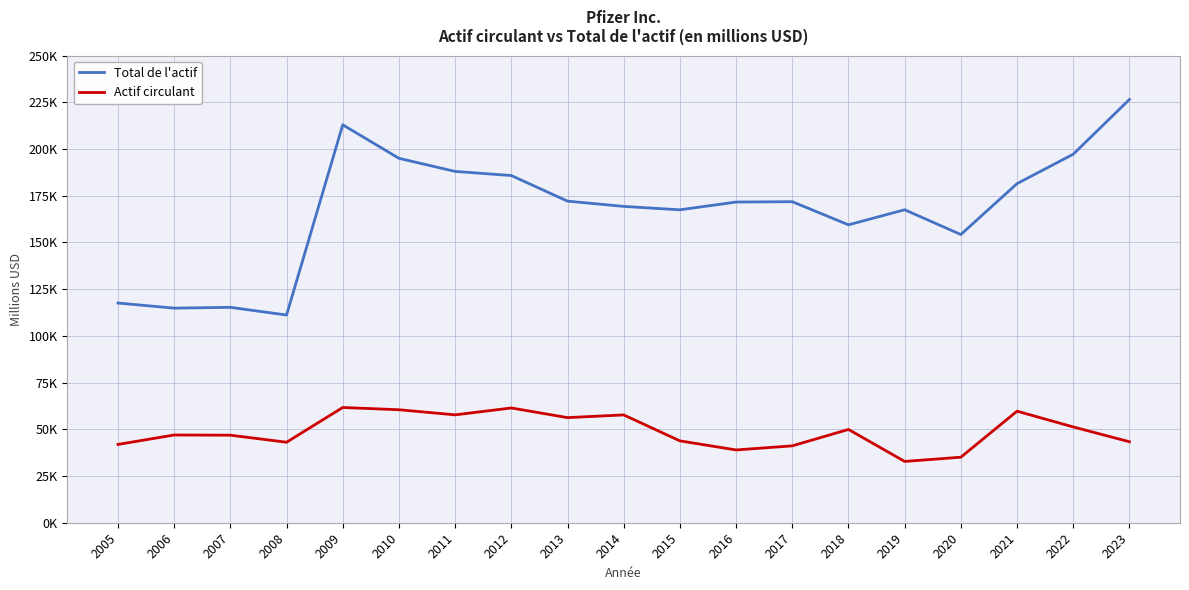

True or false: Actif circulant has more than 0 points higher than both neighbors.

True